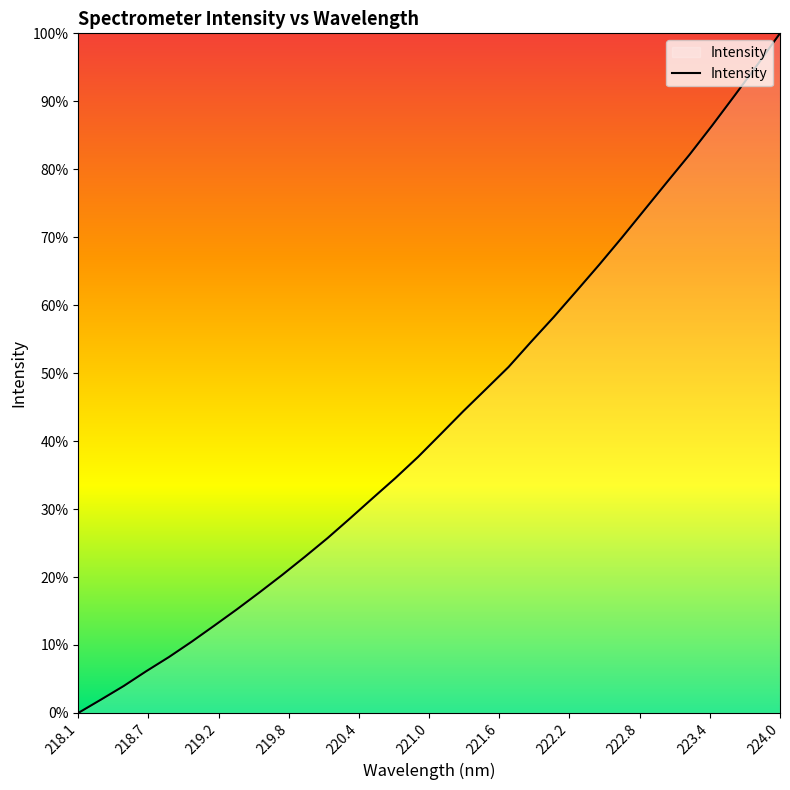

Is this an area chart (filled region under the line)?

Yes